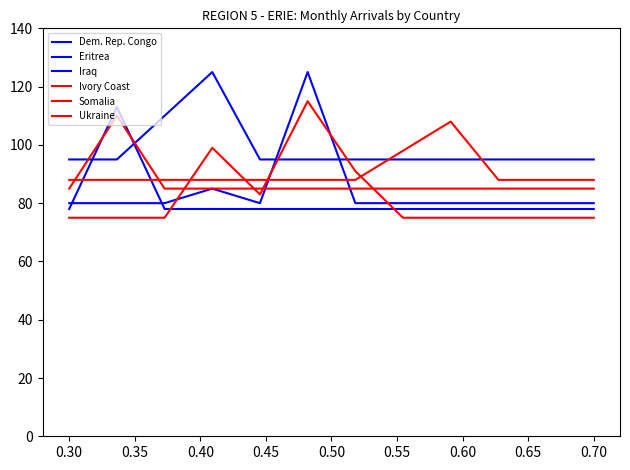

Does the chart have visible grid lines?

No